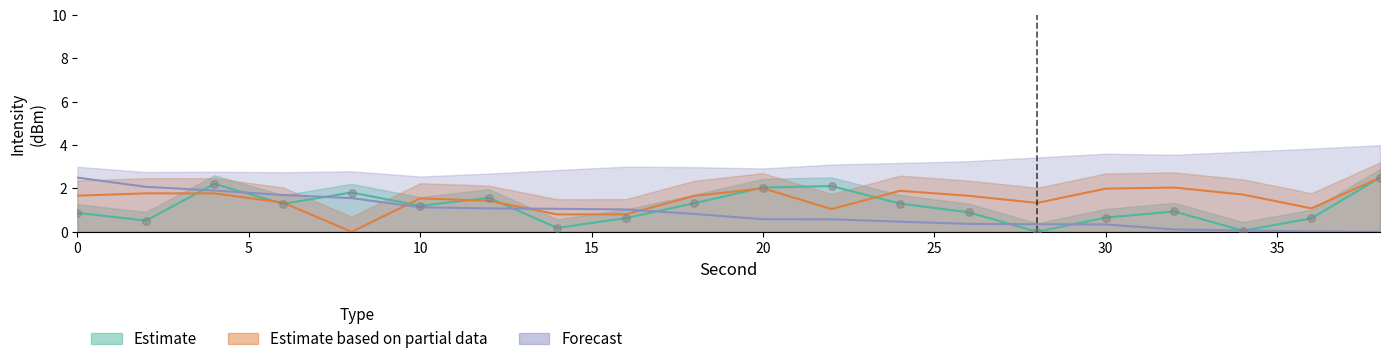

What is the total value across all series at 0?

5.0